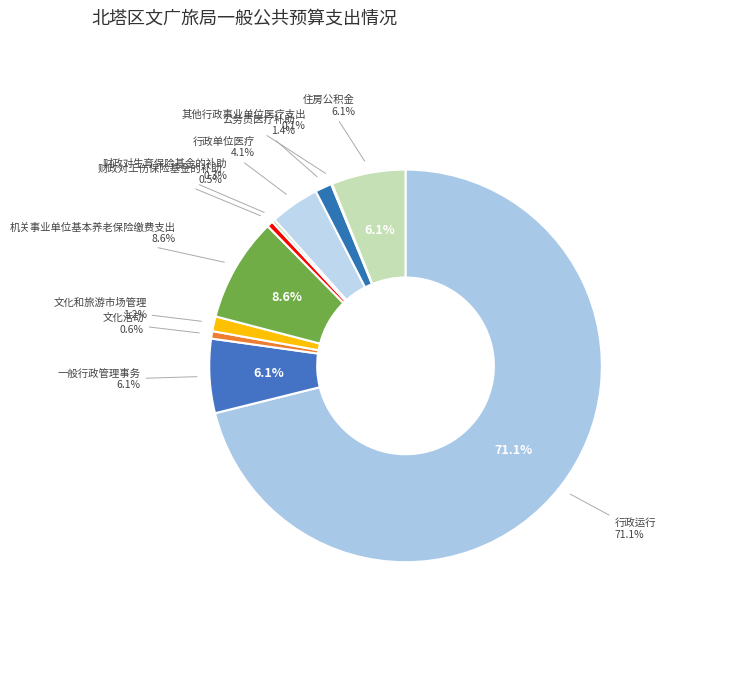

Which category has the smallest portion of the pie?

其他行政事业单位医疗支出